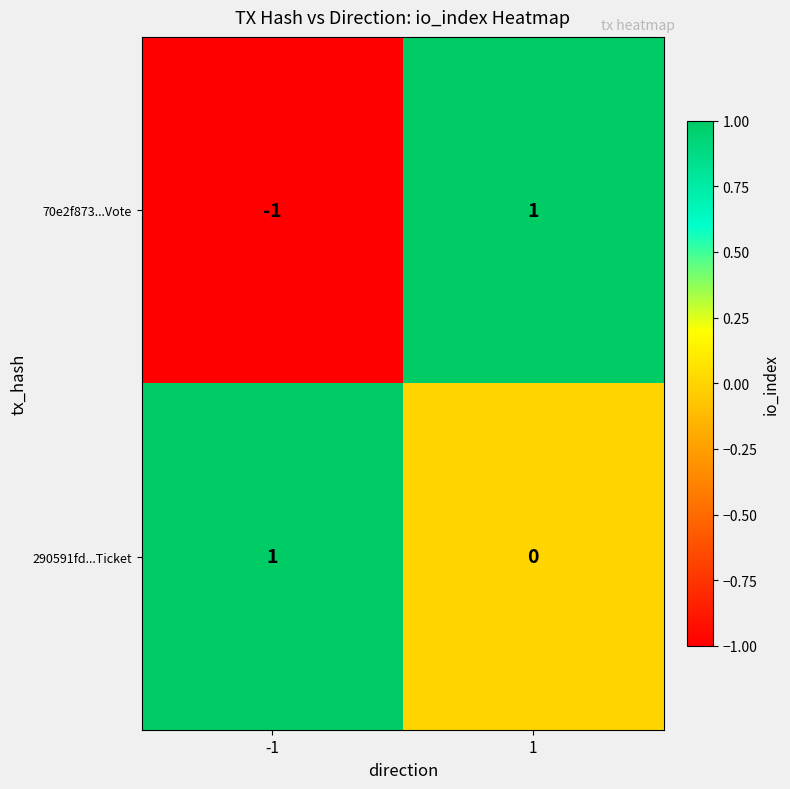

Which series has the largest range (max minus min)?

70e2f873...Vote